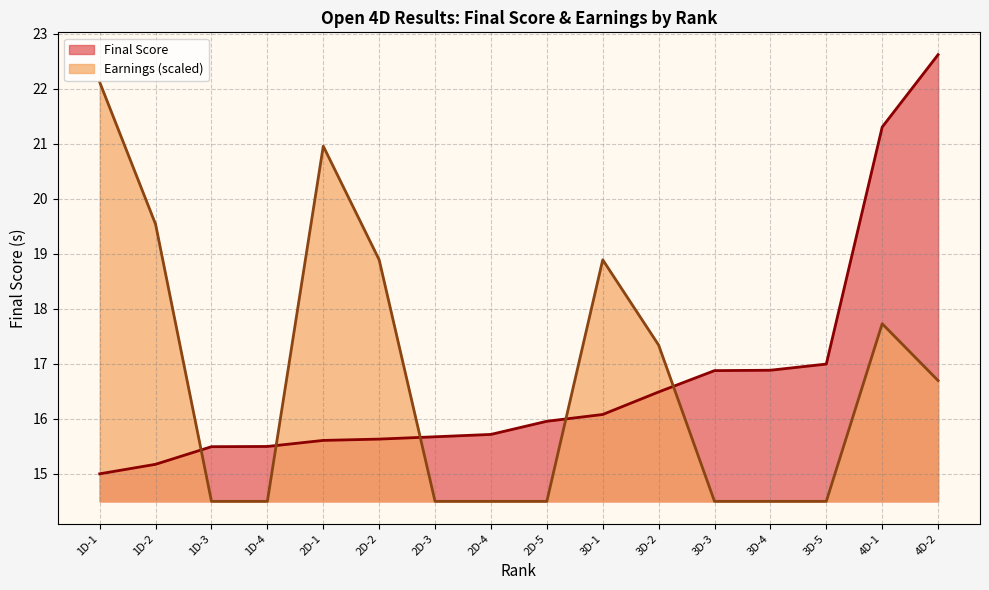

At which label is the value closest to 18?

3D-5